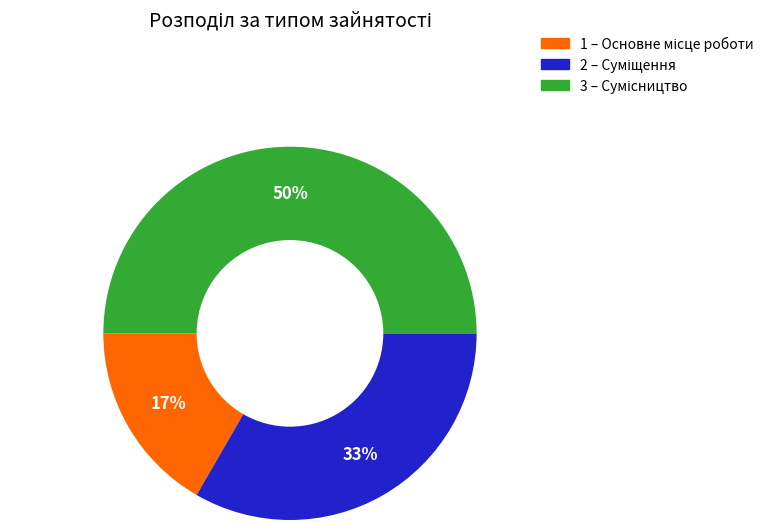

To the nearest percent, what is the average slice percentage?

33%